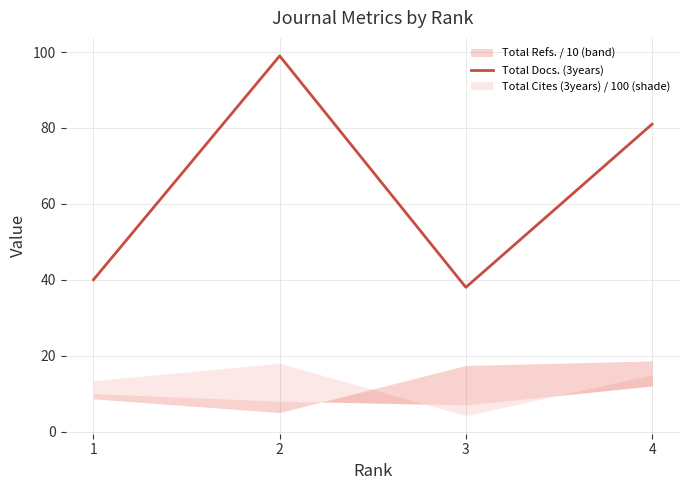

Reading right to left, what are all the values shown in this chart?

81	38	99	40